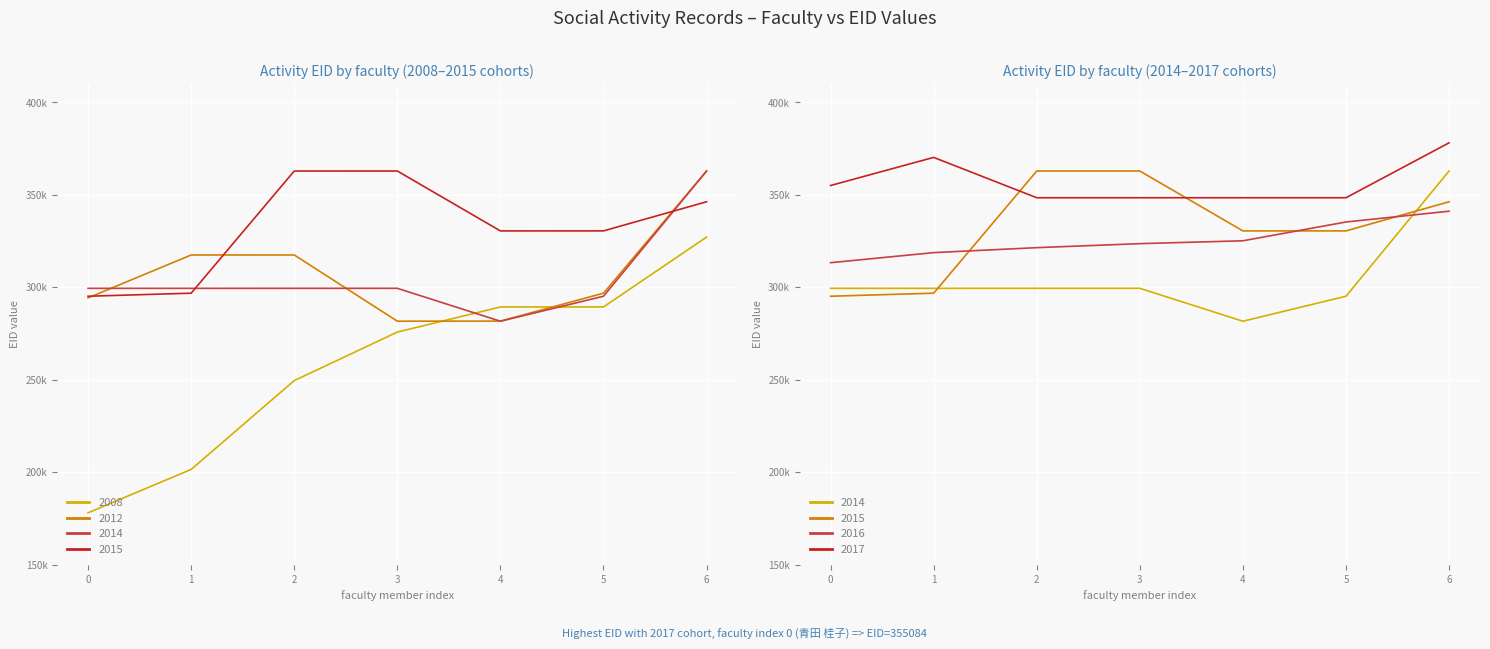

Where is the first local maximum for 2017?

1